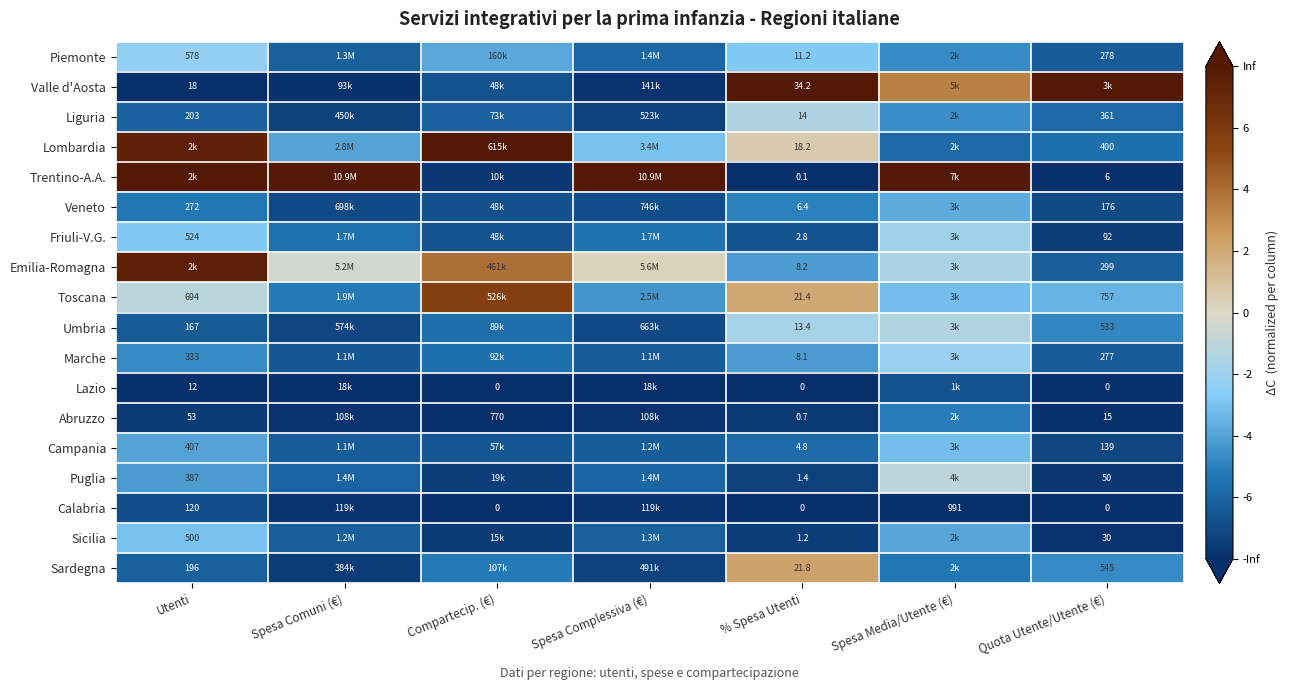

Is the value of Umbria at Quota Utente/Utente (€) greater than the value of Trentino-A.A. at % Spesa Utenti?

Yes